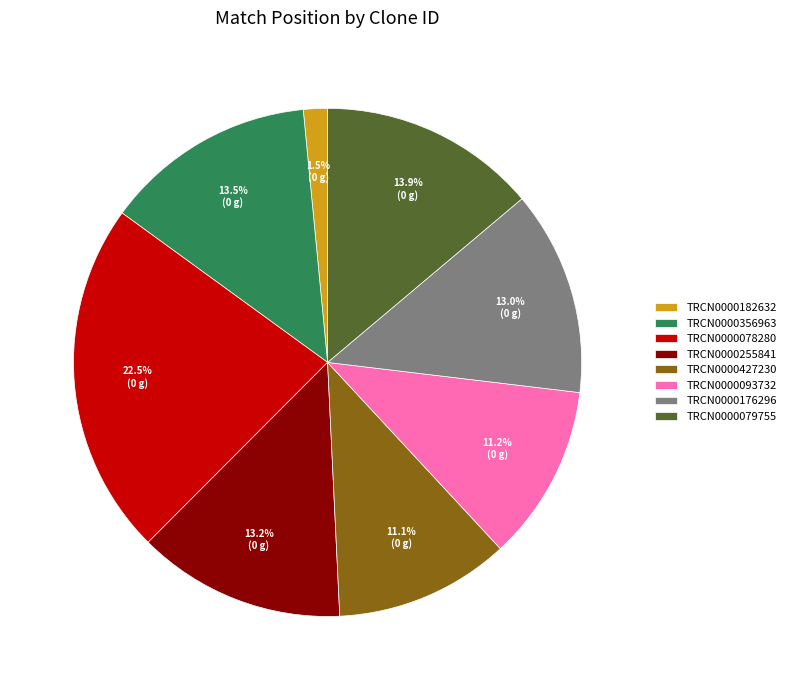

Does TRCN0000182632 represent more than half of the total?

No